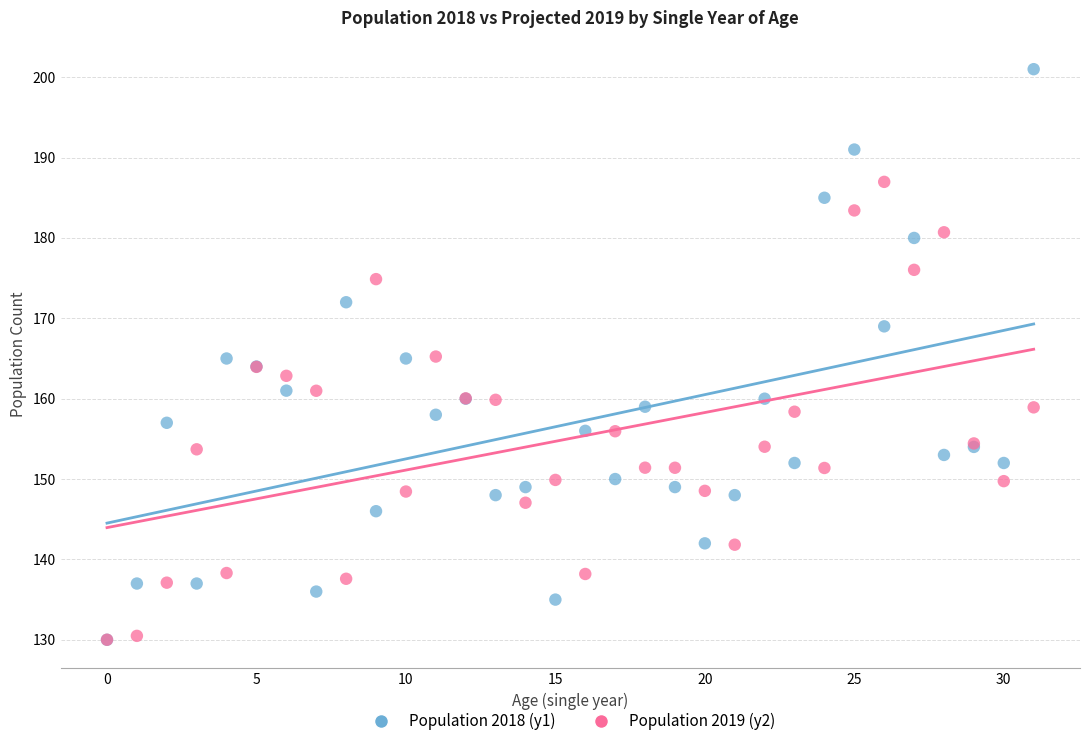

What are all the series names shown in the legend?

Population 2018 (y1), Population 2019 (y2)